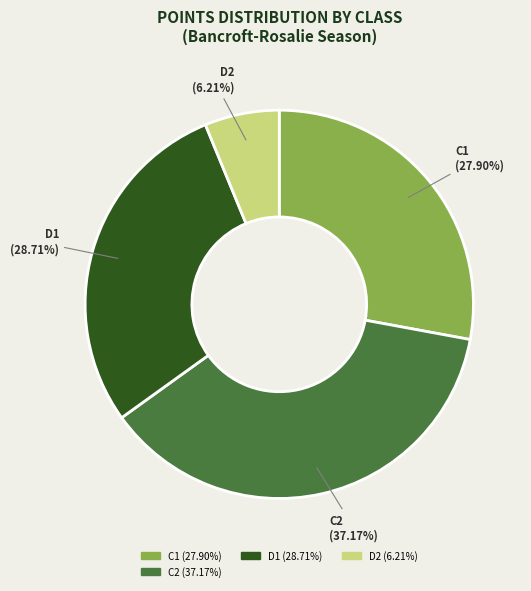

Is there any slice that represents more than half of the pie?

No